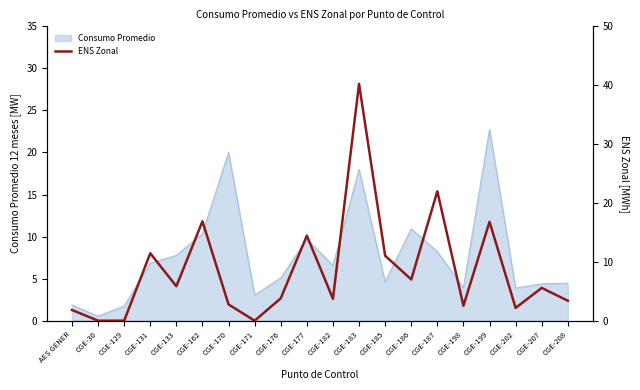

At which label does Consumo Promedio first exceed 6?

CGE-131